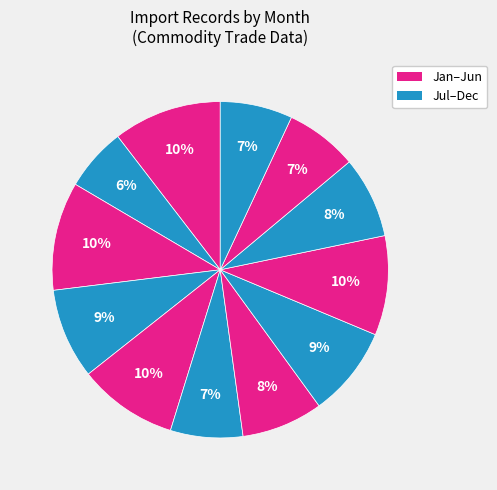

Rank the categories by value from highest to lowest.

January, March, May, September, April, August, July, October, June, November, December, February